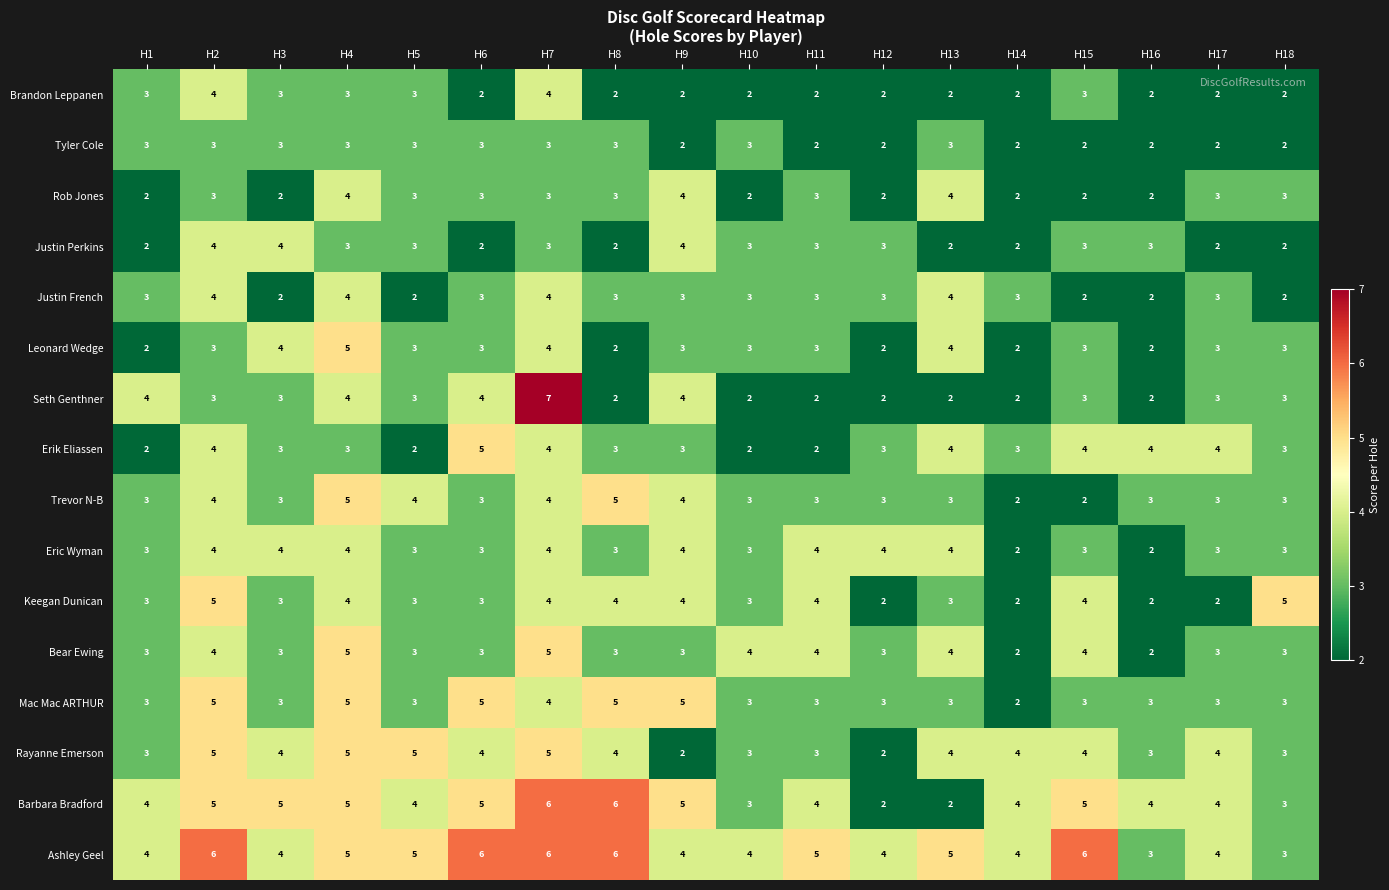

Is it true that Eric Wyman equals 2 at H7?

False